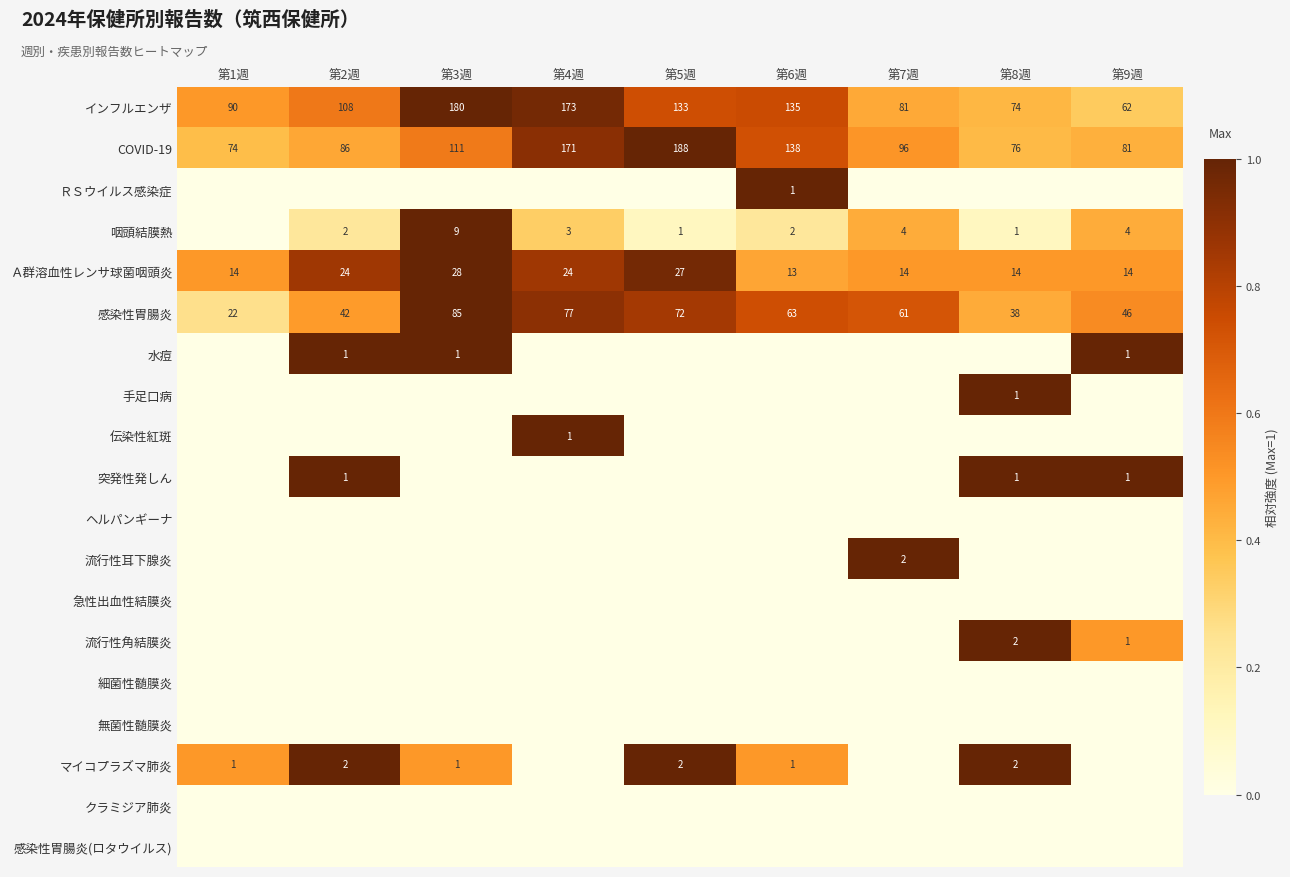

What is the highest value of the Ａ群溶血性レンサ球菌咽頭炎 series?

28